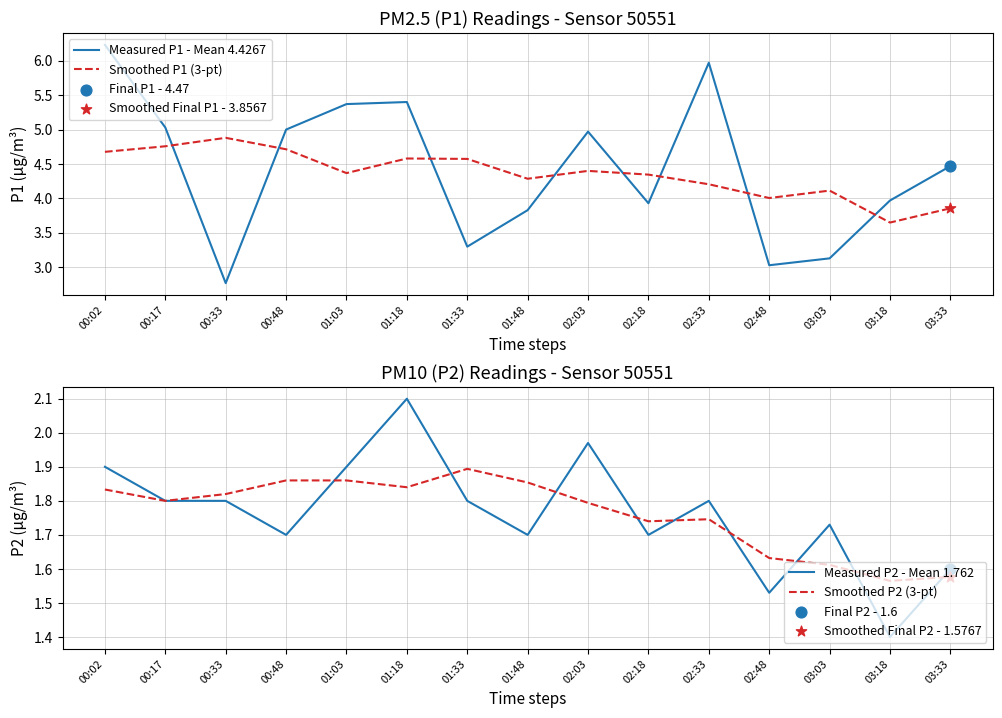

Which series reaches the maximum Y coordinate?

Measured P1 - Mean 4.4267